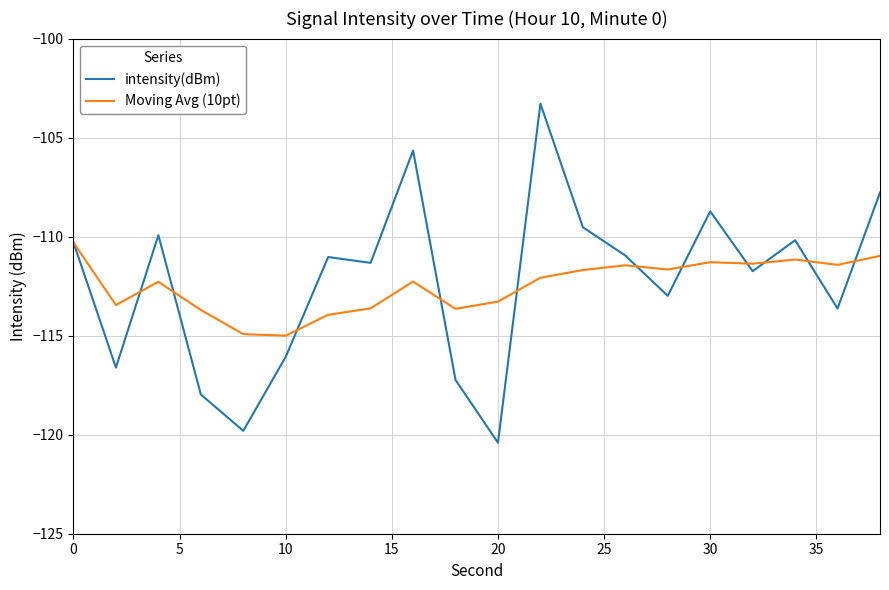

What is the maximum value shown in the chart?

-103.3